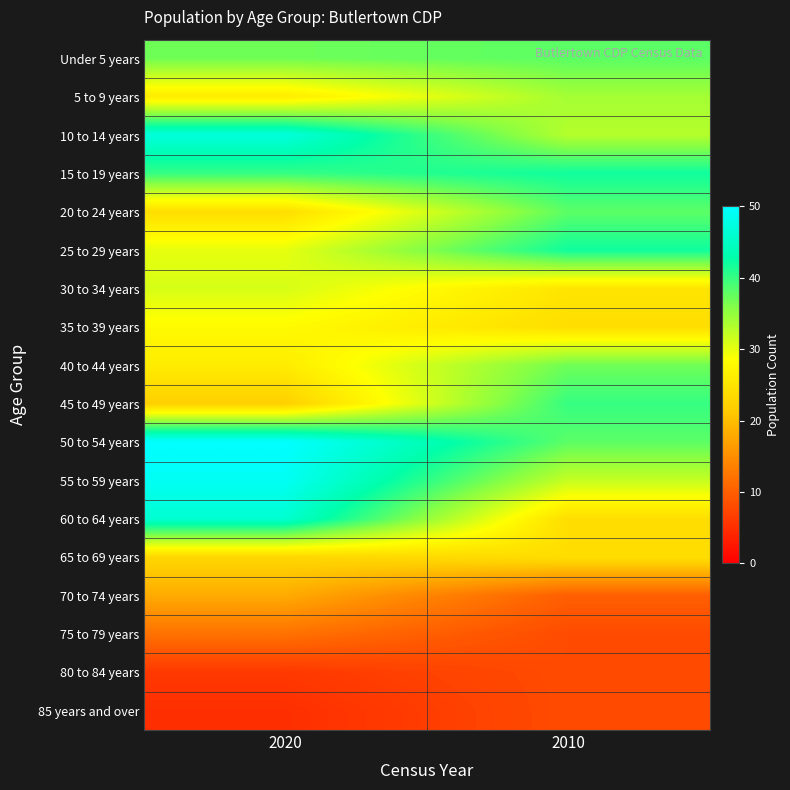

Reading left to right, what are all the values shown in this chart?

Under 5 years: 2020=37	2010=38
5 to 9 years: 2020=26	2010=34
10 to 14 years: 2020=47	2010=33
15 to 19 years: 2020=40	2010=42
20 to 24 years: 2020=24	2010=38
25 to 29 years: 2020=30	2010=42
30 to 34 years: 2020=31	2010=25
35 to 39 years: 2020=28	2010=24
40 to 44 years: 2020=26	2010=37
45 to 49 years: 2020=22	2010=40
50 to 54 years: 2020=50	2010=38
55 to 59 years: 2020=49	2010=32
60 to 64 years: 2020=46	2010=24
65 to 69 years: 2020=23	2010=24
70 to 74 years: 2020=18	2010=10
75 to 79 years: 2020=12	2010=8
80 to 84 years: 2020=6	2010=8
85 years and over: 2020=5	2010=8